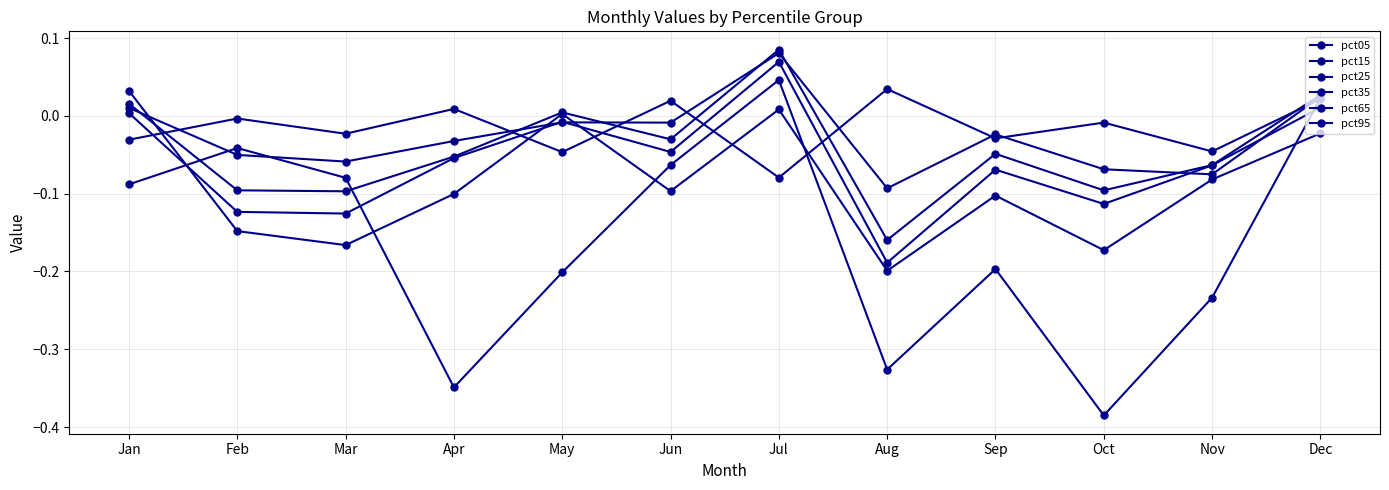

Is it true that pct95 equals -0.1 at Jan?

True